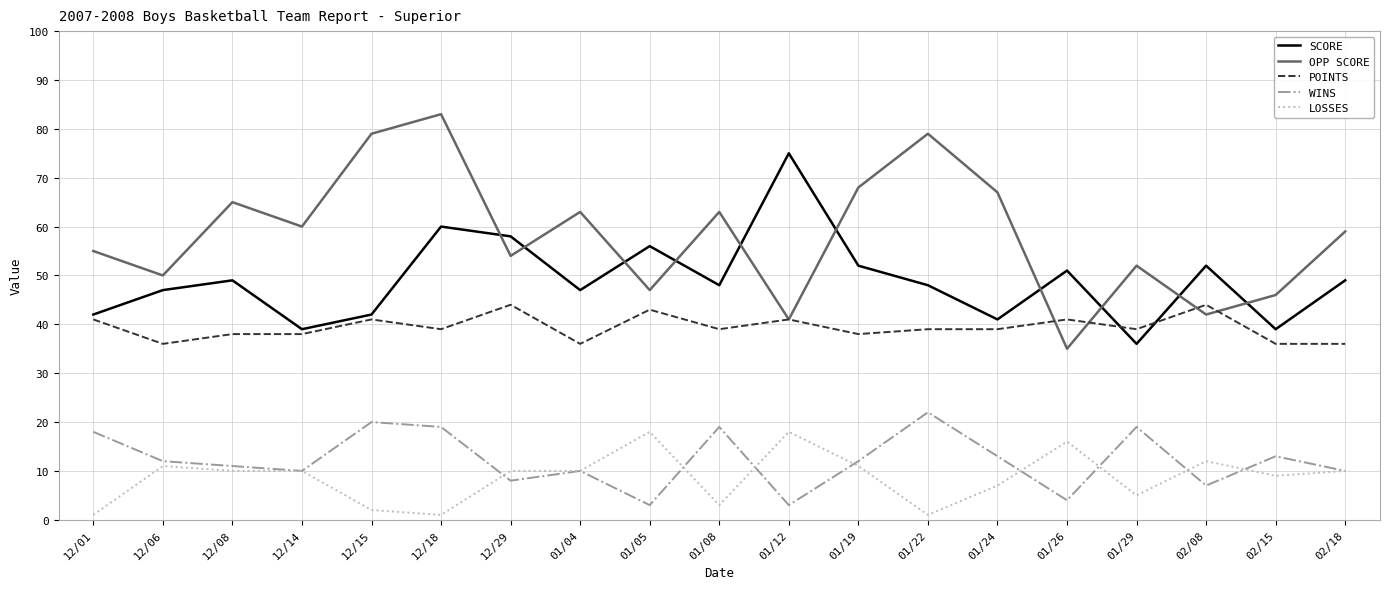

True or false: WINS and OPP SCORE intersect in this chart.

False